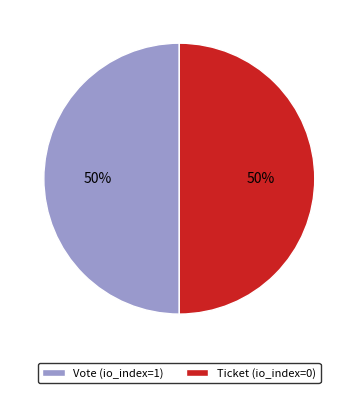

To the nearest percent, what is the combined percentage of Ticket (io_index=0) and Vote (io_index=1)?

100%